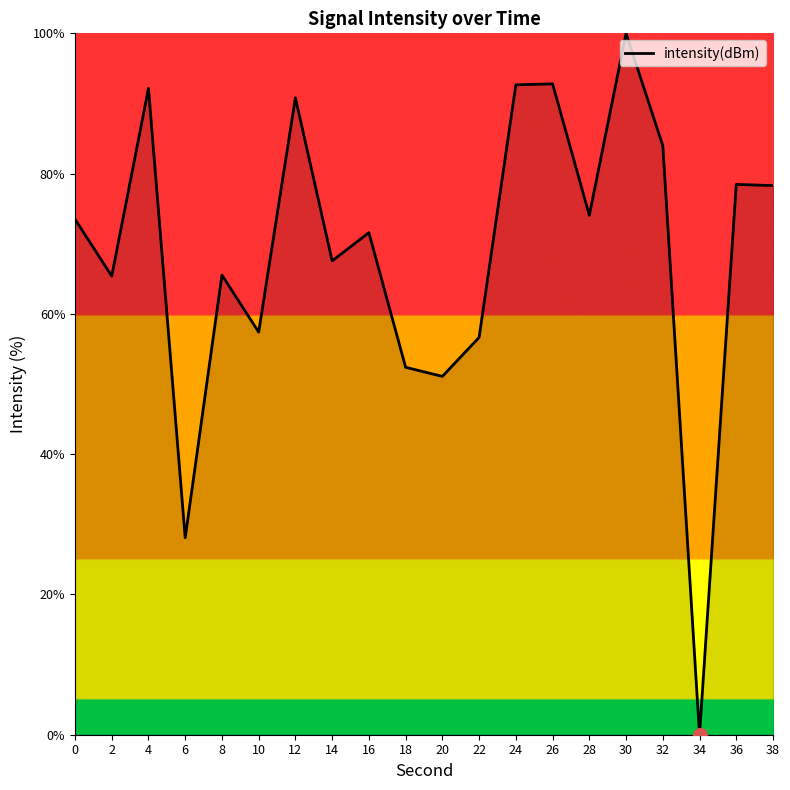

What is the maximum value shown in the chart?

100.0